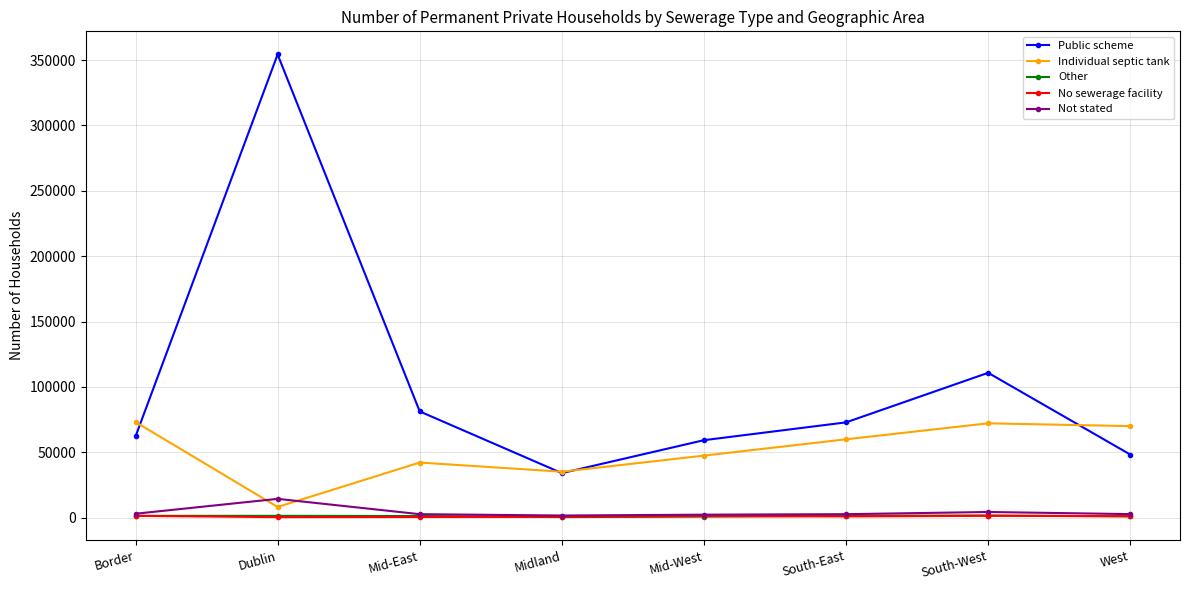

What is the sum of all Public scheme values?

822574